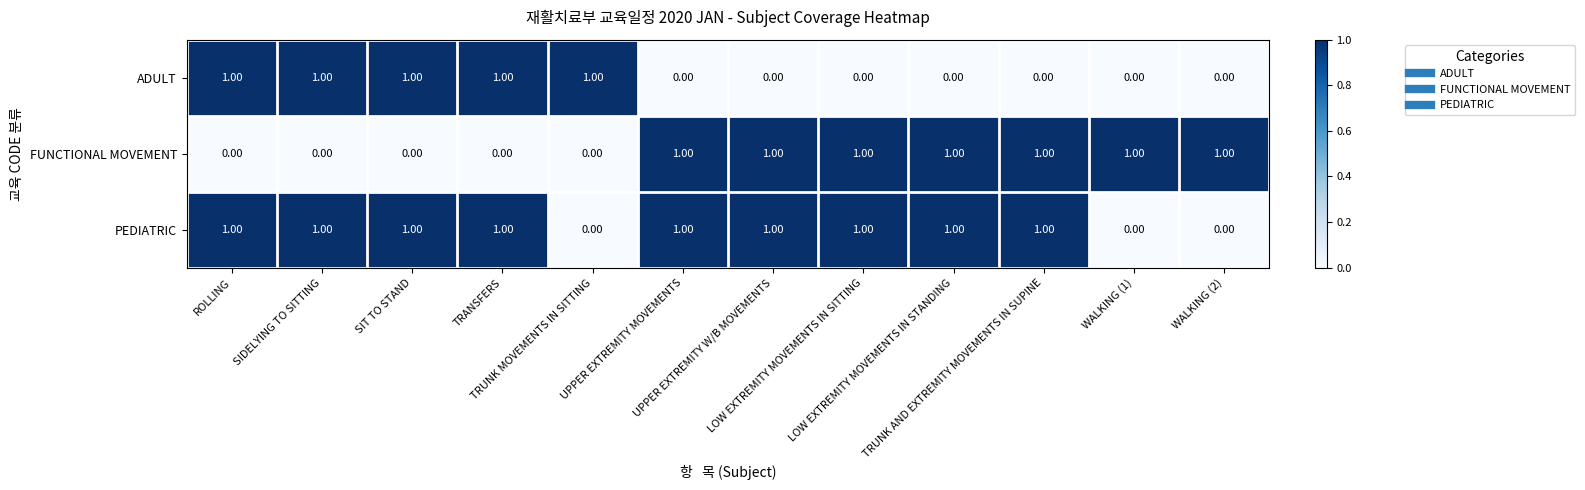

At how many categories does at least one series exceed 0?

12